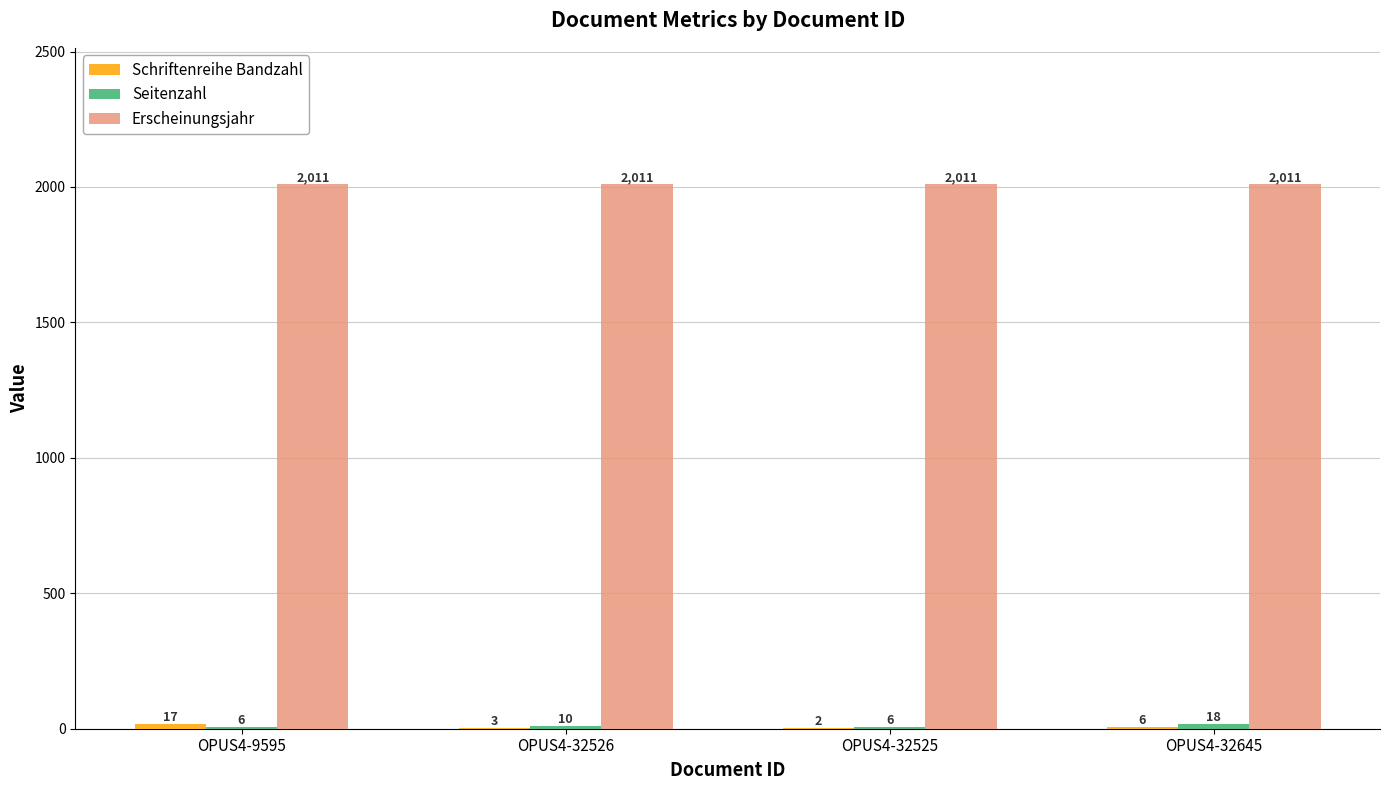

Which series has the largest total across all categories?

Erscheinungsjahr